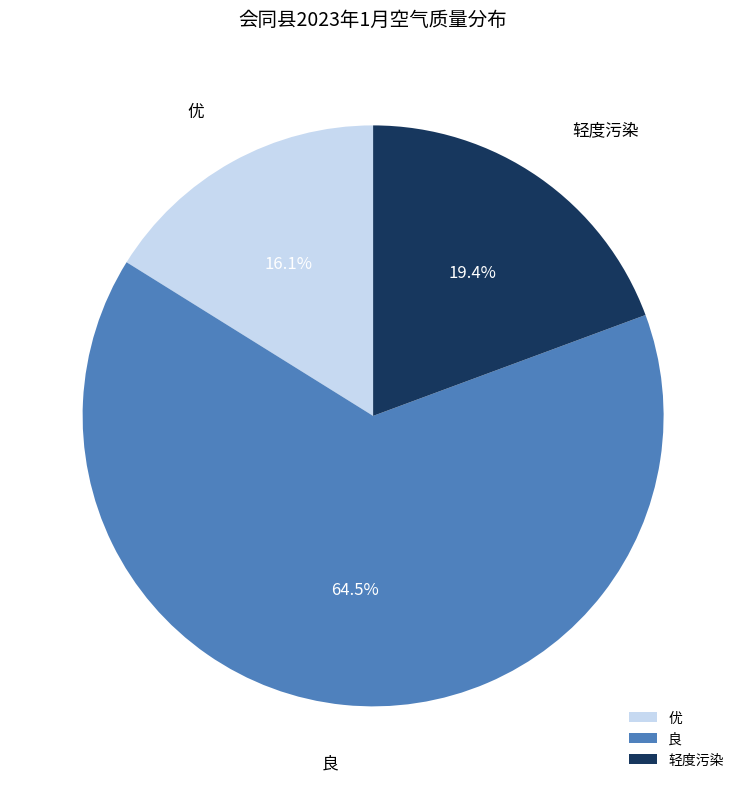

Which slice is the smallest?

优